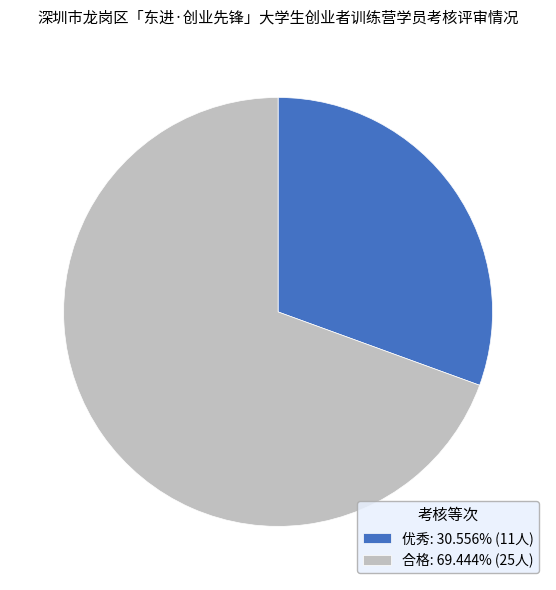

Does any single category account for the majority?

Yes